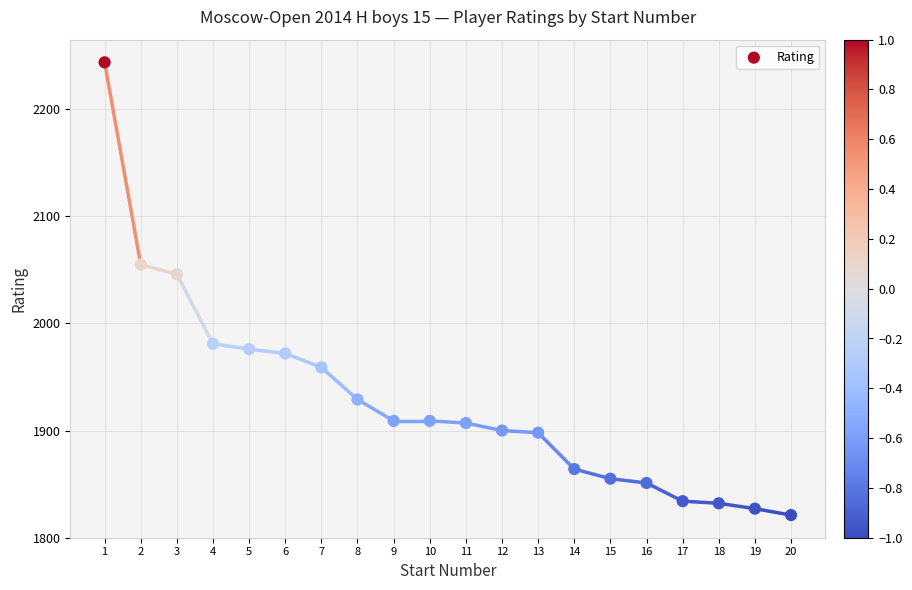

What is the range of X values (max minus min)?

19